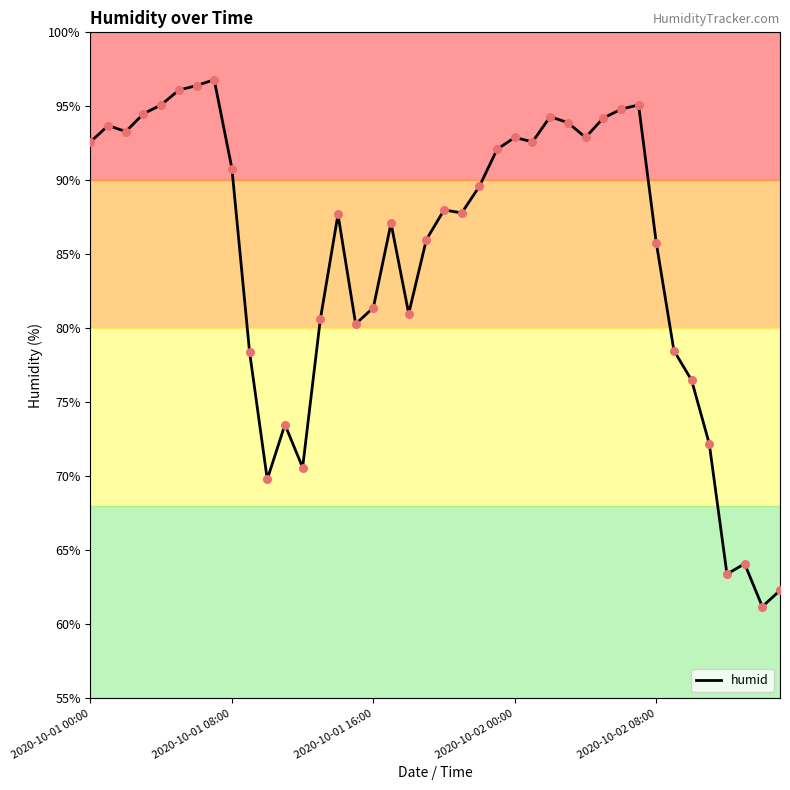

The humid series shows 92.9 at 2020-10-02 00:00. True or false?

True